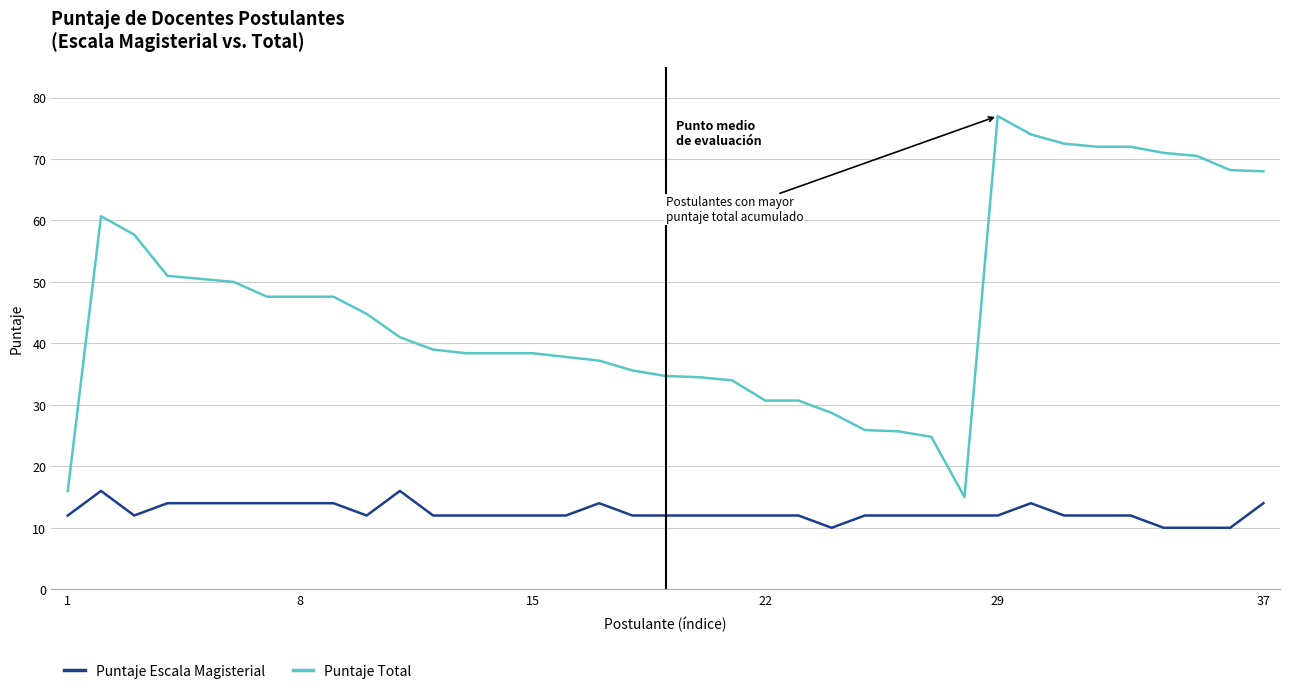

Which series has the widest spread of values?

Puntaje Total